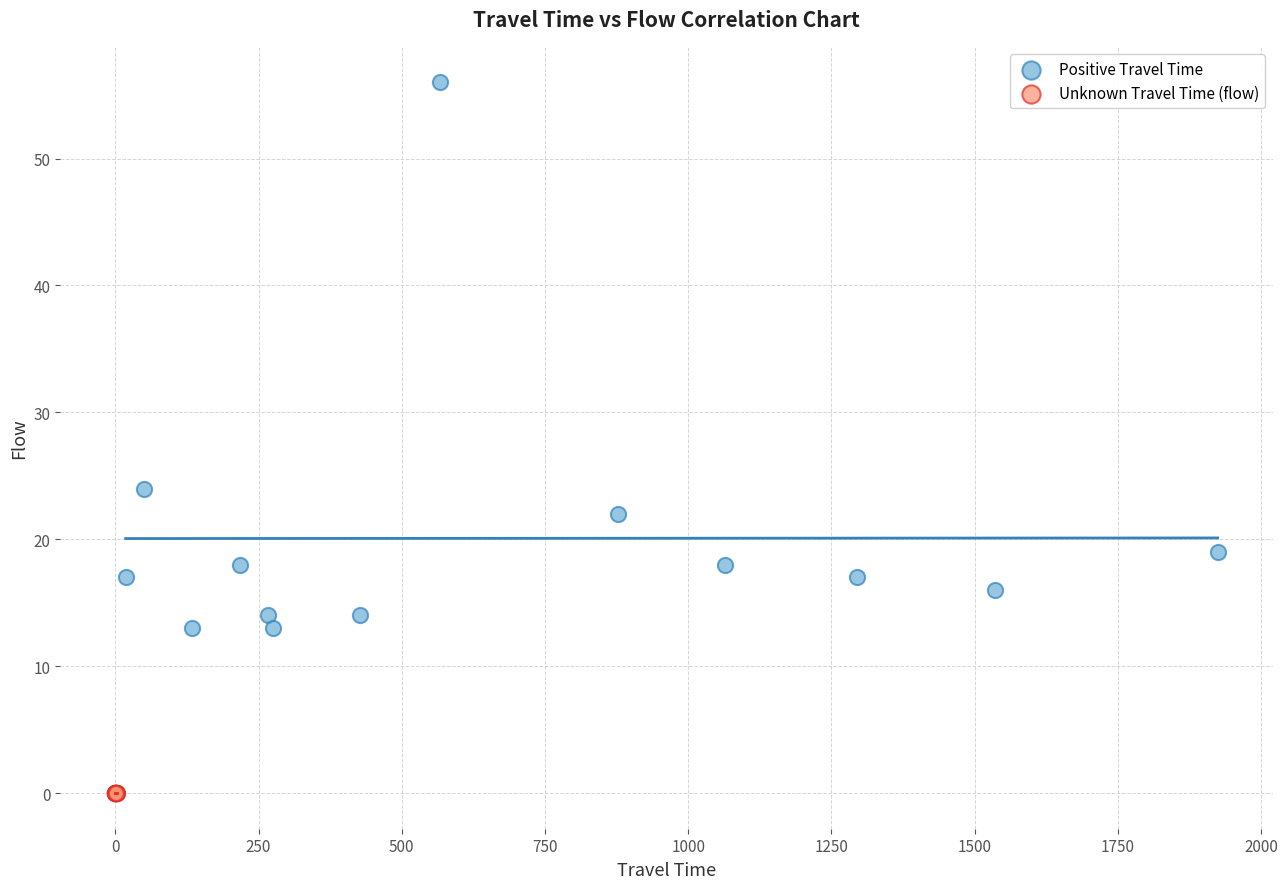

Which series contains the lowest Y value?

Unknown Travel Time (flow)